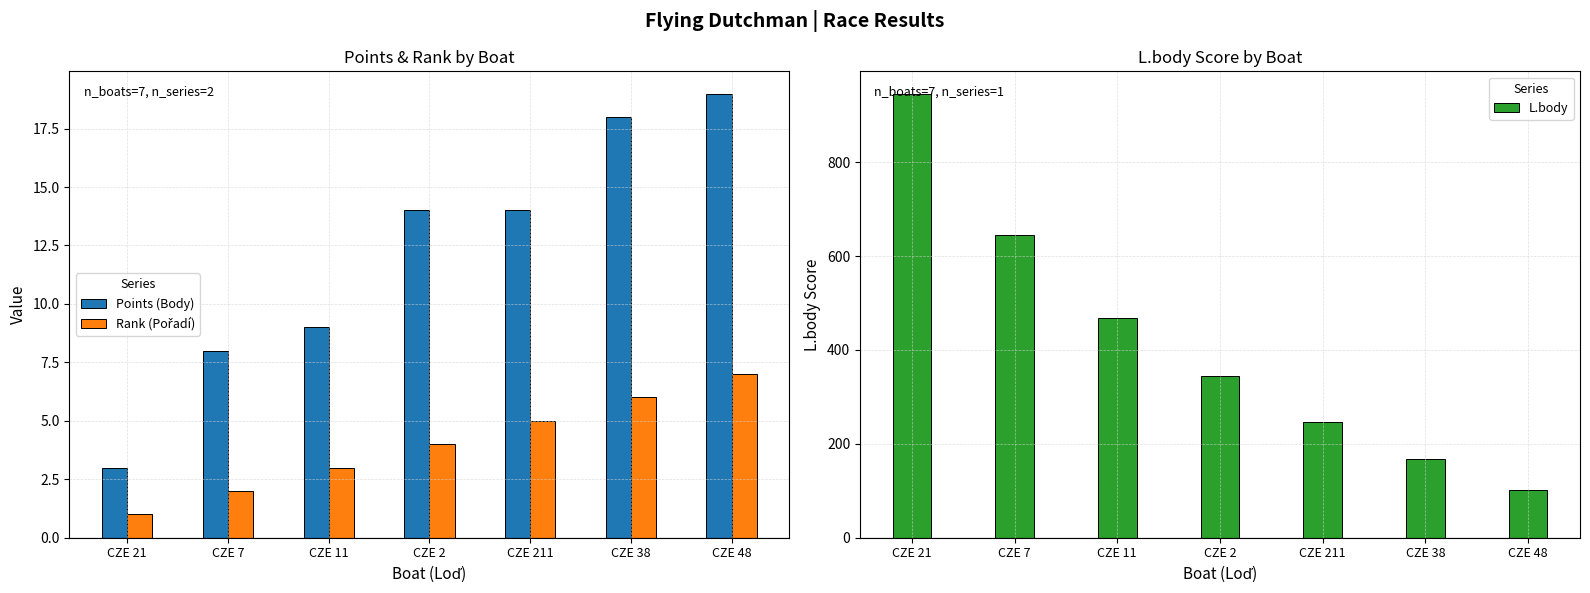

How many Rank (Pořadí) values are between 2 and 6?

5